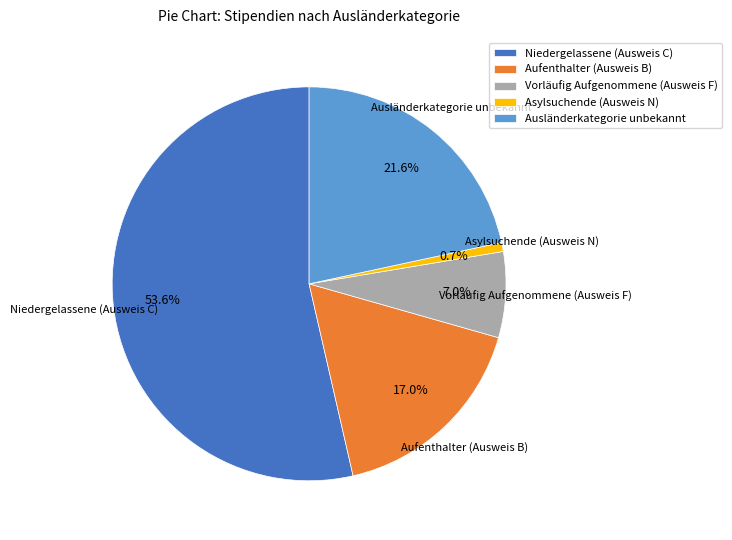

To the nearest percent, what is the difference between the largest and smallest slice percentages?

53%